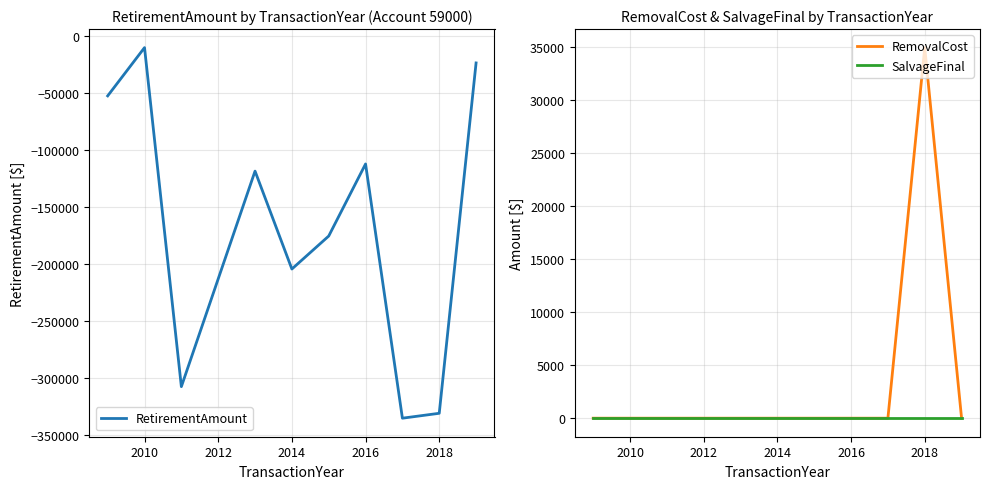

True or false: SalvageFinal and RetirementAmount cross at least once.

False